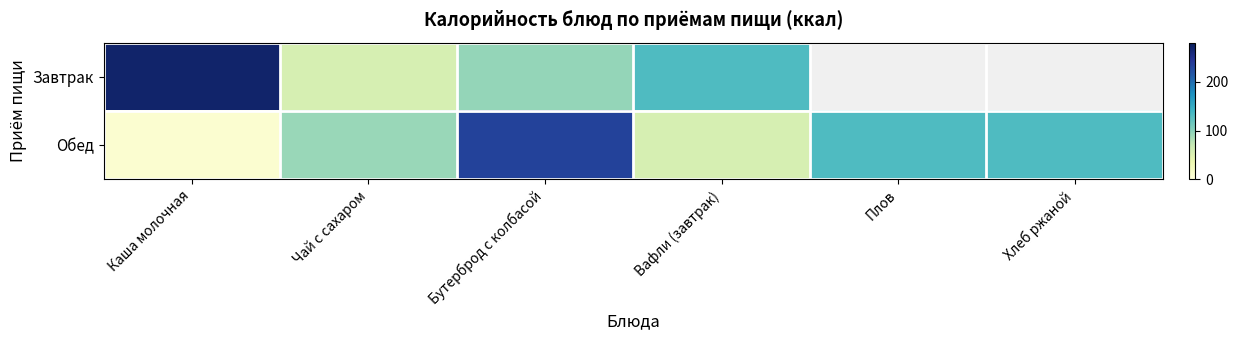

Which category has the highest value across all series?

Каша молочная